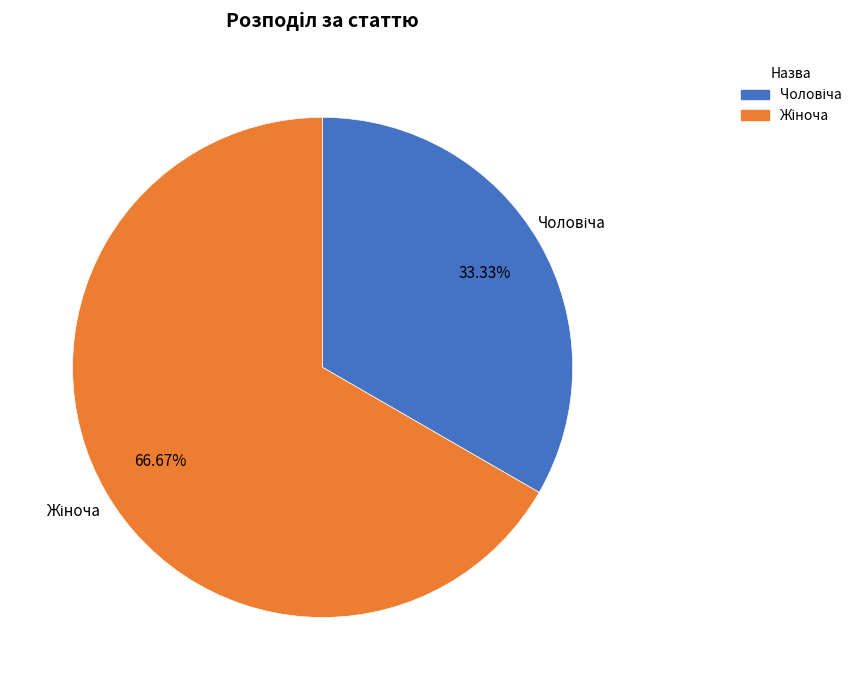

Is there any slice that represents more than half of the pie?

Yes